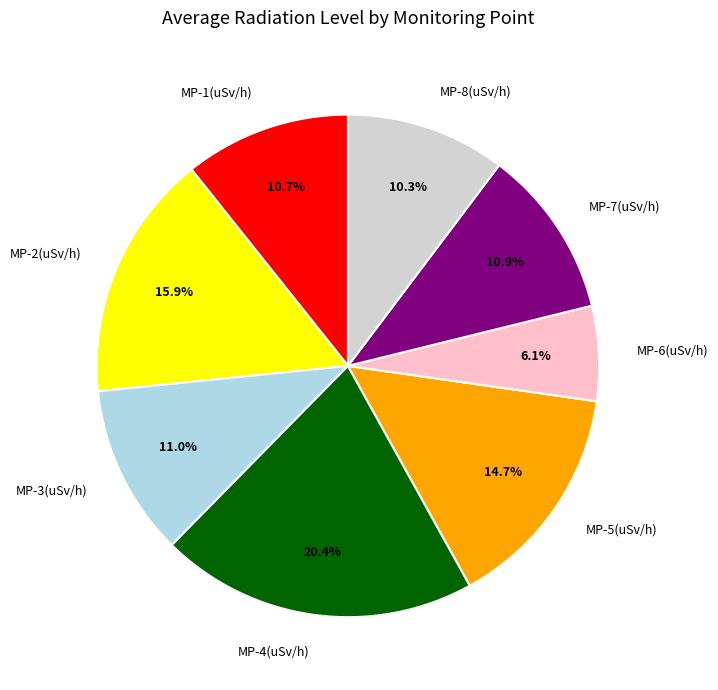

What percentage is the MP-1 slice, to the nearest percent?

11%